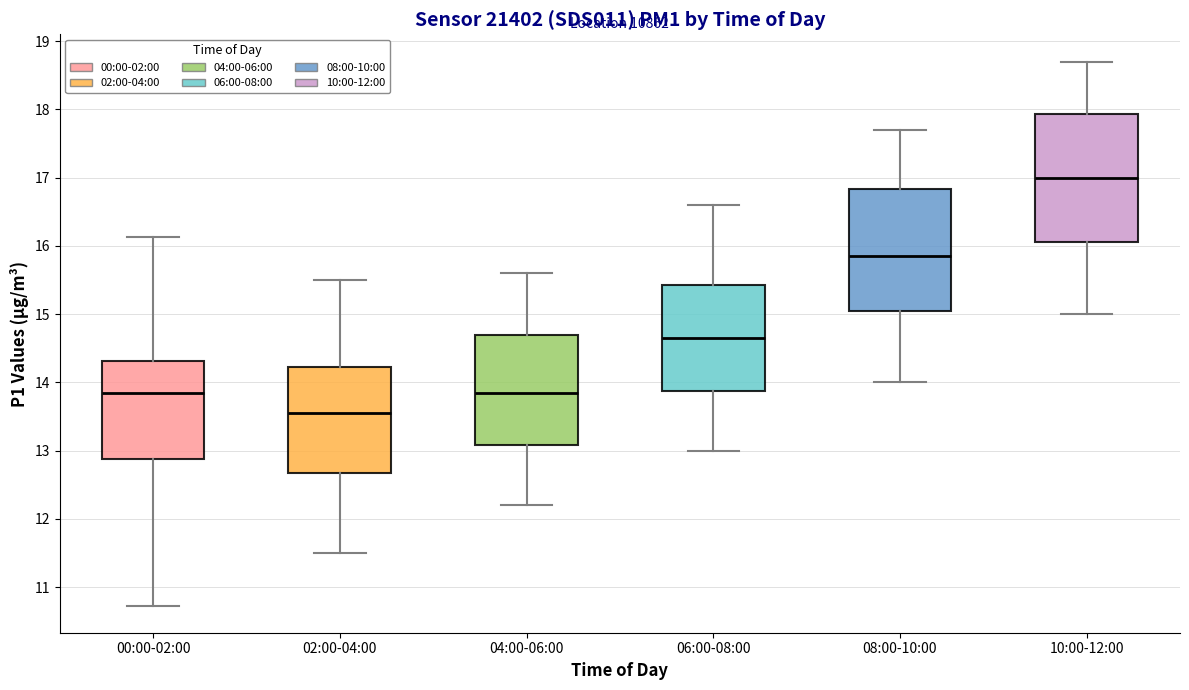

Reading left to right, read every box against the y-axis: the position of its median line, the range the box covers, and the ends of its whiskers. The values are not printed on the chart, so give them approximately, as read against the axis.

00:00-02:00: median 13.9, box 12.9 to 14.3, whiskers 10.7 to 16.1
02:00-04:00: median 13.6, box 12.7 to 14.2, whiskers 11.5 to 15.5
04:00-06:00: median 13.9, box 13.1 to 14.7, whiskers 12.2 to 15.6
06:00-08:00: median 14.7, box 13.9 to 15.4, whiskers 13.0 to 16.6
08:00-10:00: median 15.9, box 15.1 to 16.8, whiskers 14.0 to 17.7
10:00-12:00: median 17.0, box 16.1 to 17.9, whiskers 15.0 to 18.7